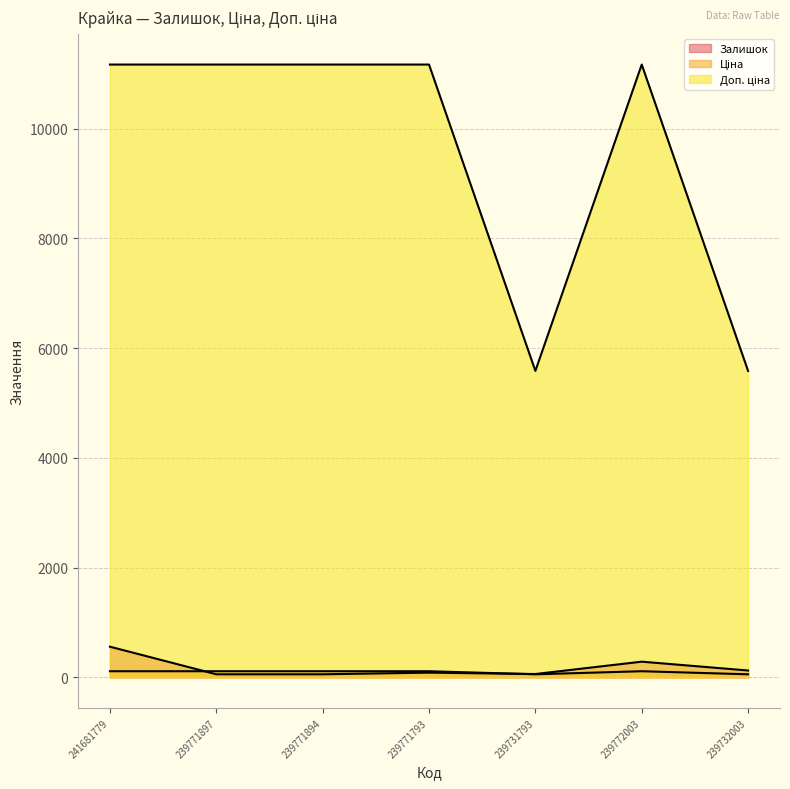

Reading left to right, transcribe all the data shown in this chart.

Залишок: 559.0	56.0	56.0	86.0	61.0	286.0	125.0
Ціна: 111.7	111.7	111.7	111.7	55.9	111.7	55.9
Доп. ціна: 11169.0	11169.0	11169.0	11169.0	5585.0	11169.0	5585.0